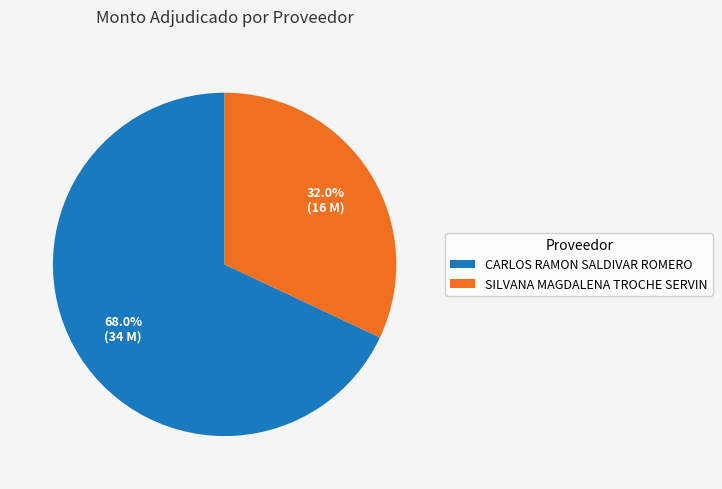

Which category has the smallest portion of the pie?

SILVANA MAGDALENA TROCHE SERVIN